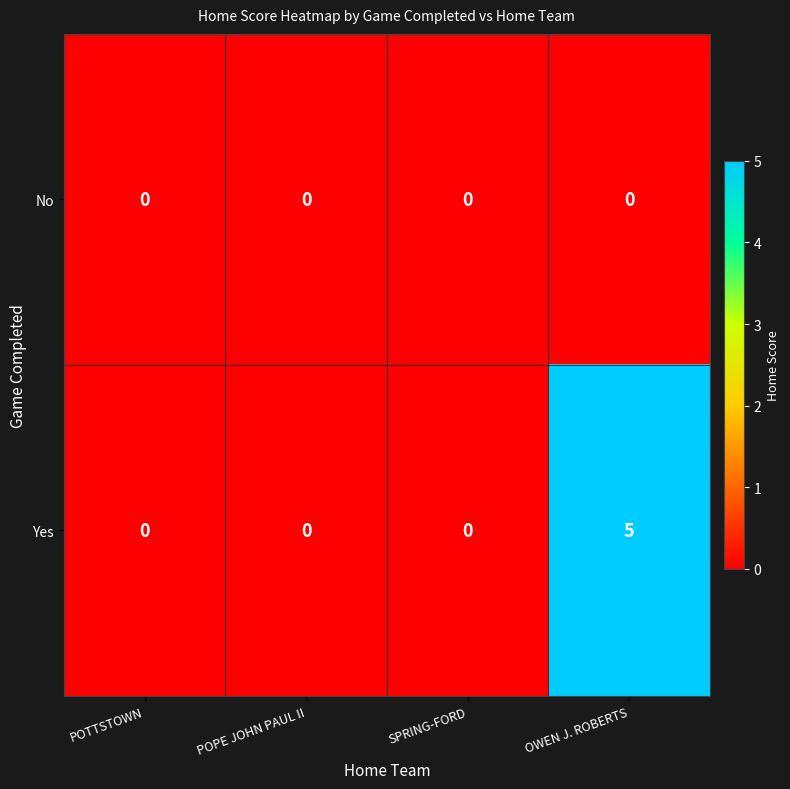

What is the approximate value of Yes at OWEN J. ROBERTS?

5